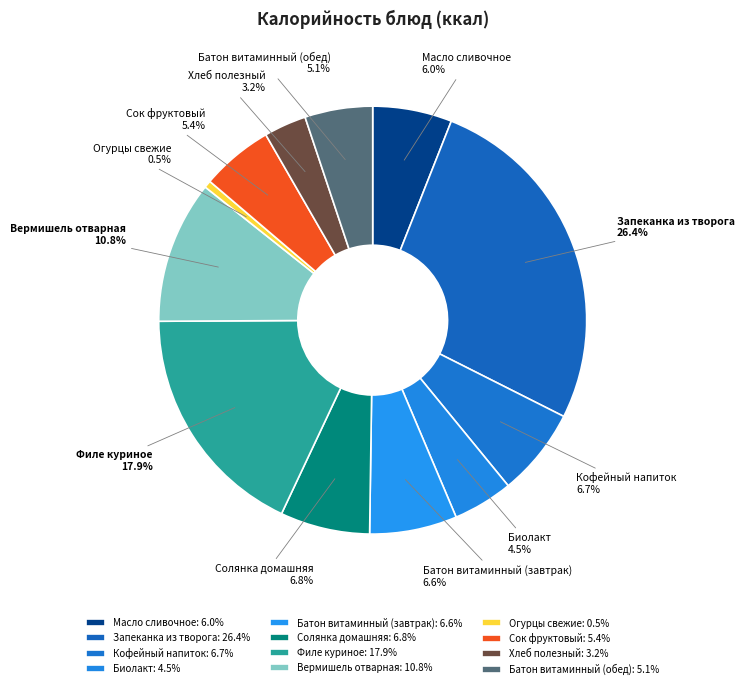

Does Огурцы свежие account for over 50% of the chart?

No